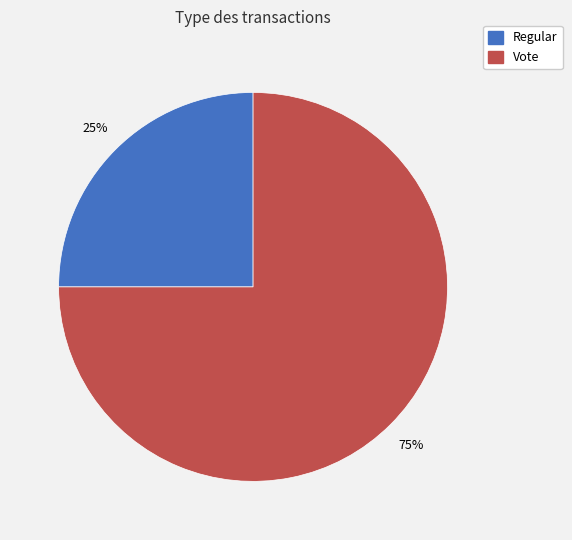

Between Vote and Regular, which is larger?

Vote